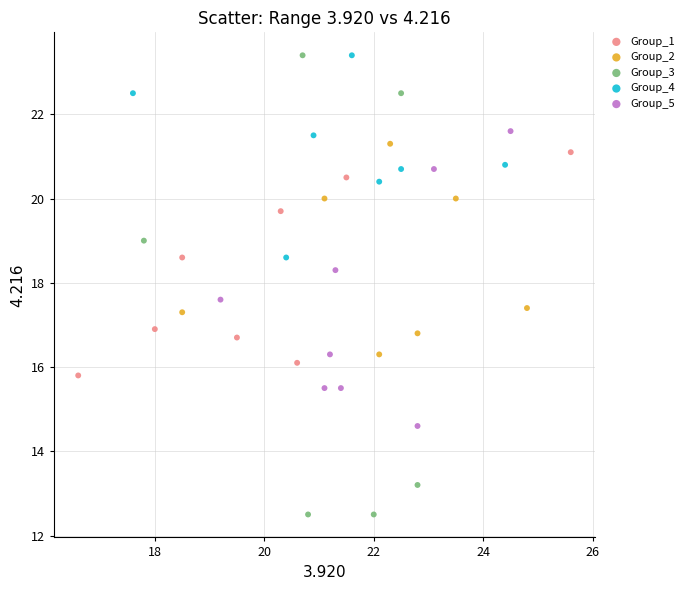

Which series reaches the minimum Y coordinate?

Group_3